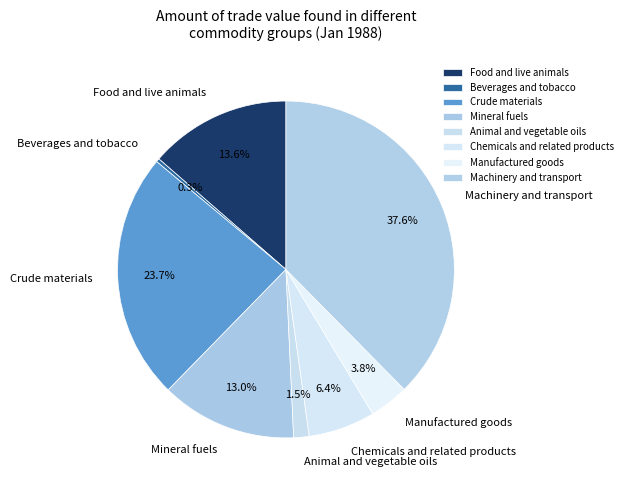

Is there a majority slice in this chart?

No